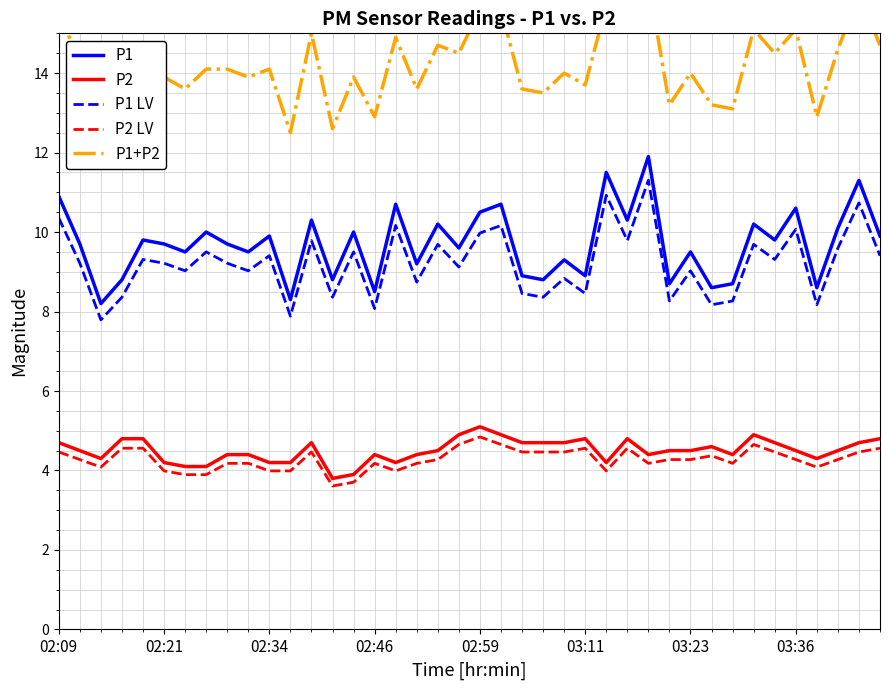

At how many categories does at least one series exceed 5?

40